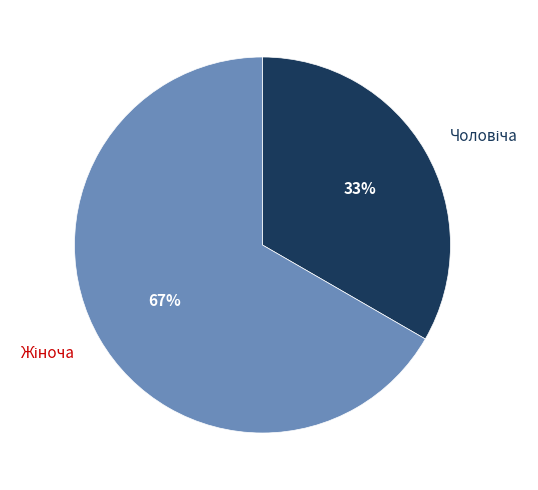

Does any single category account for the majority?

Yes